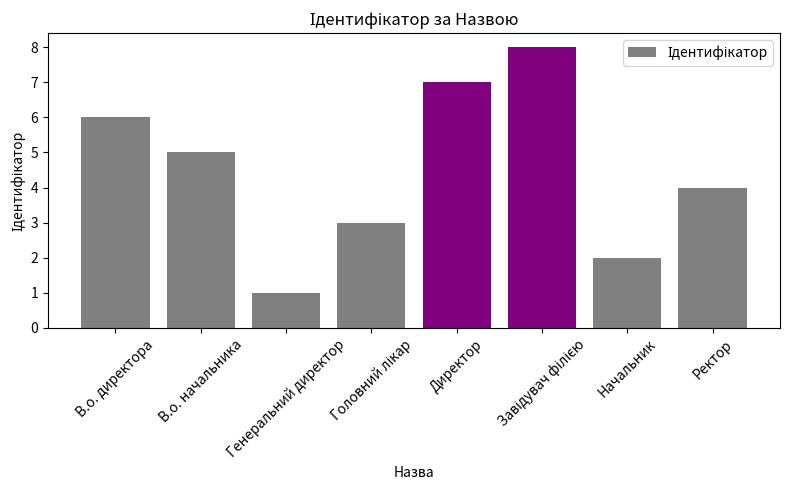

True or false: the data shows 4 at Ректор.

True